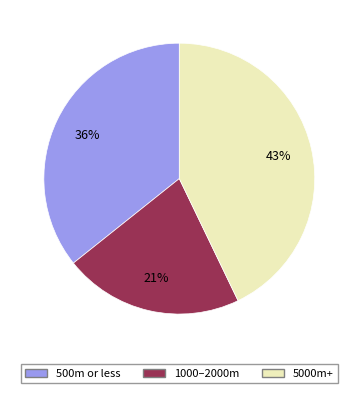

Does any single category account for the majority?

No